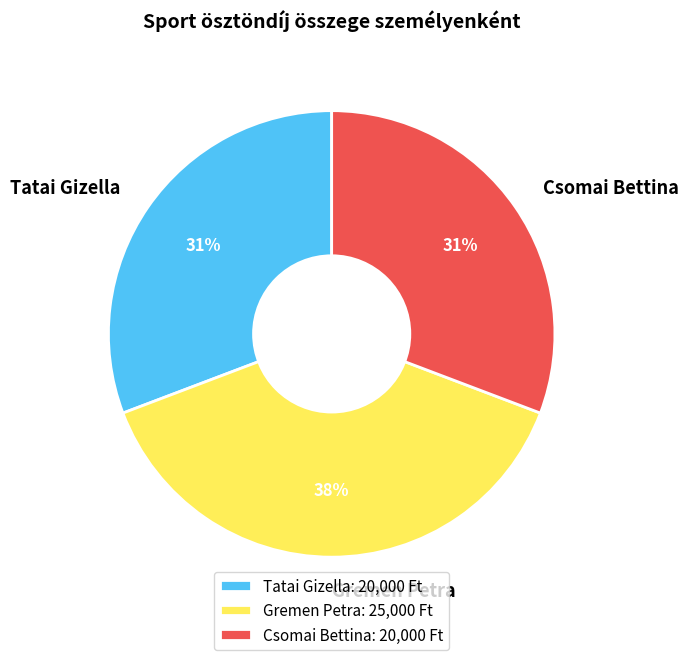

Between Tatai Gizella and Gremen Petra, which is larger?

Gremen Petra